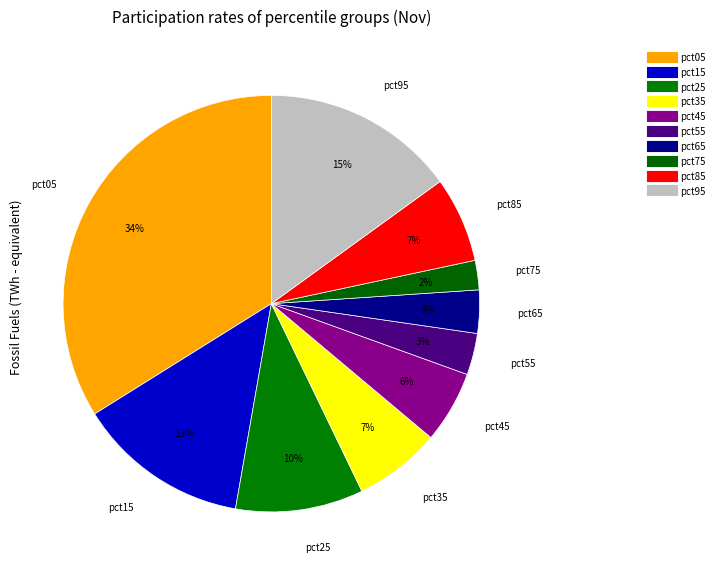

True or false: pct15 accounts for 13% of the total.

True